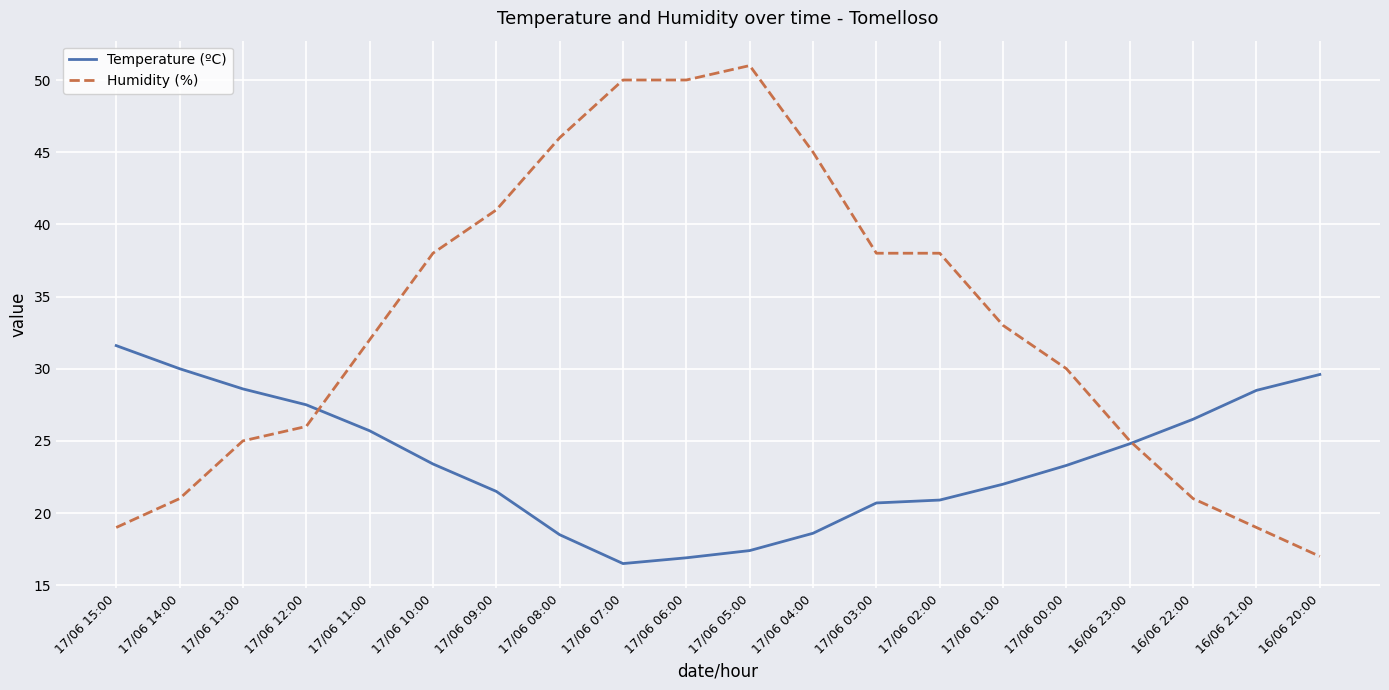

Which series changed the most between 17/06 13:00 and 16/06 23:00?

Temperature (ºC)